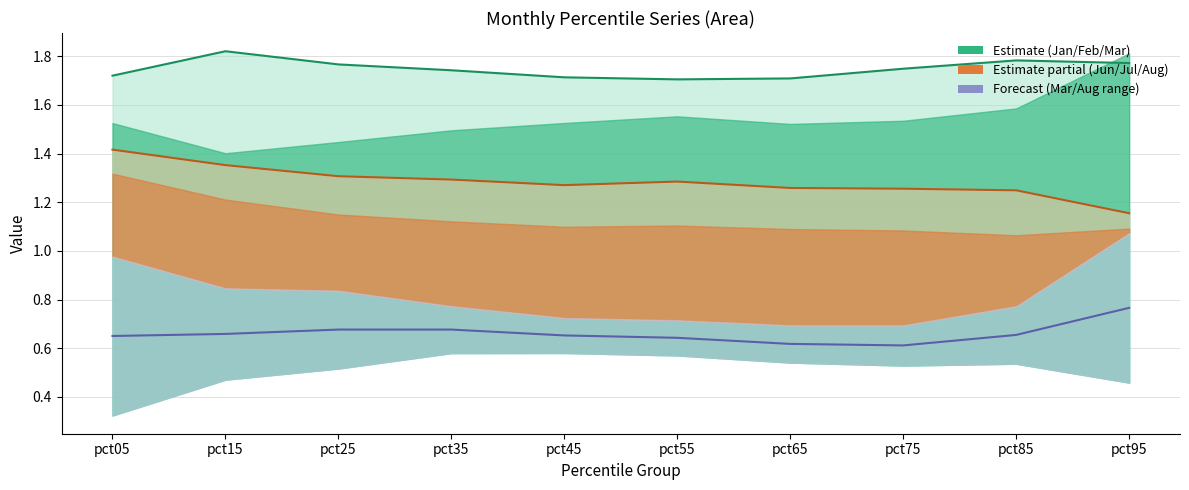

What is the value of the Mar/Aug mid point at the 9th from the left?

0.7